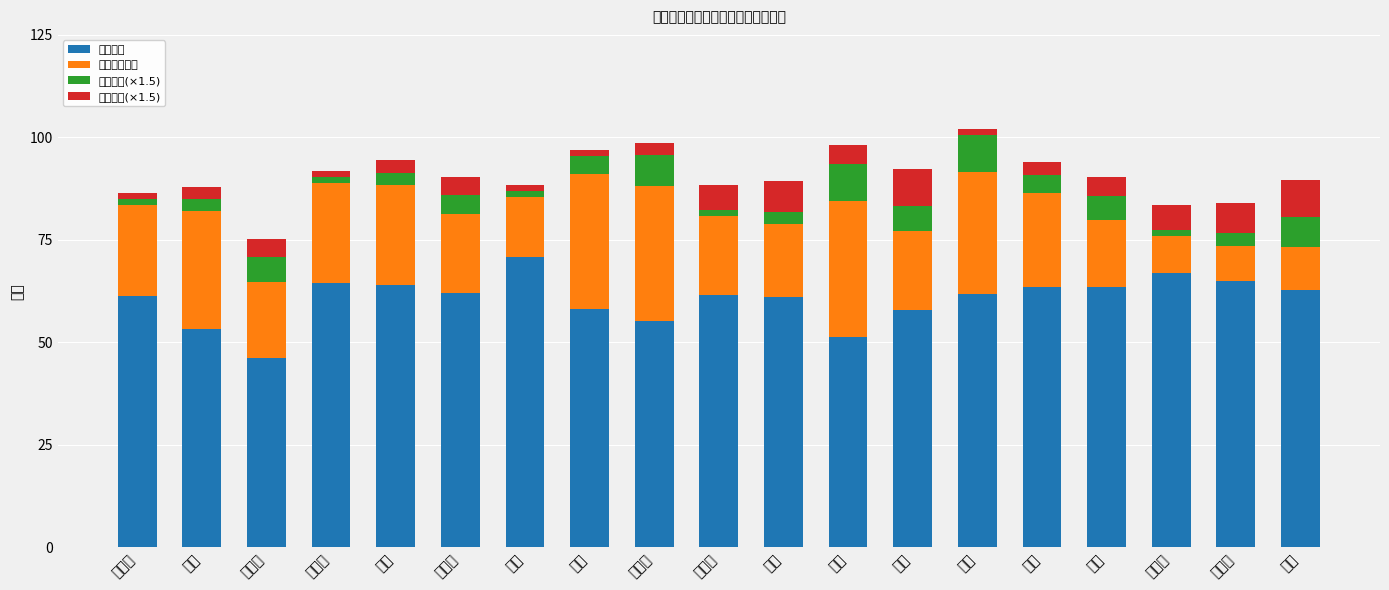

What position from the right is 马力?

7